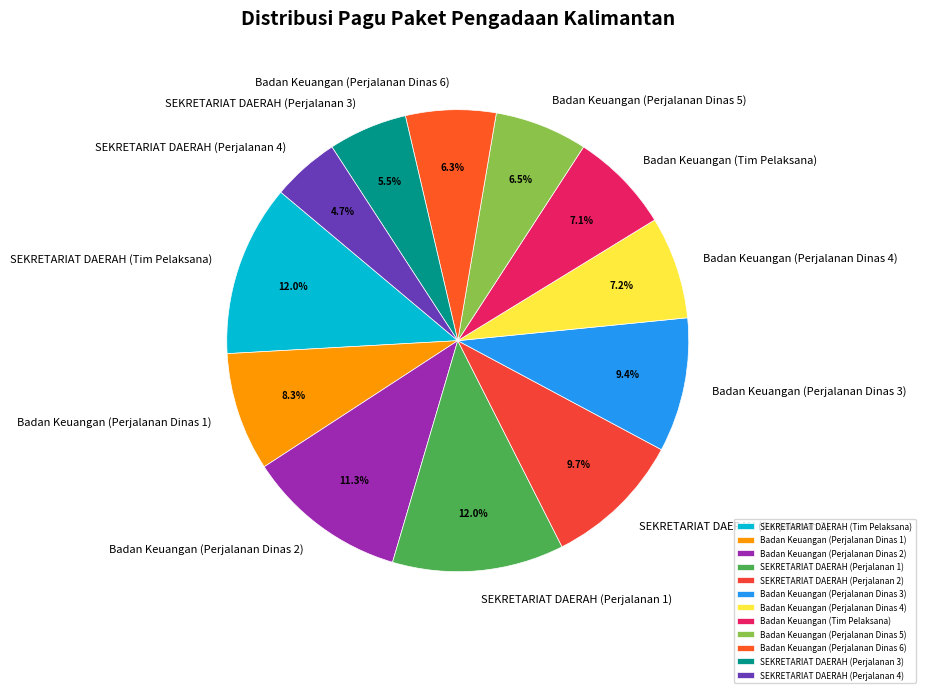

Does any single category account for the majority?

No